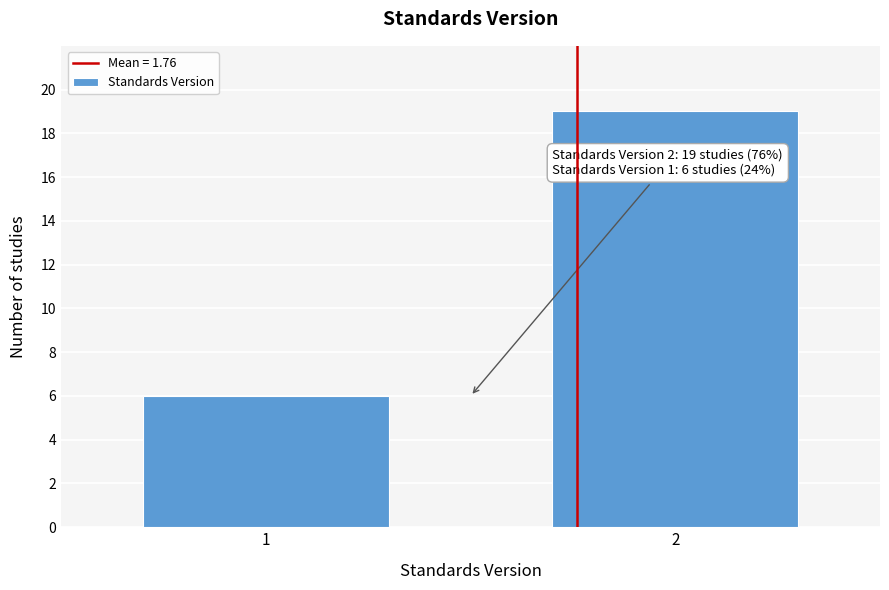

Reading right to left, what are all the values shown in this chart?

2=19	1=6